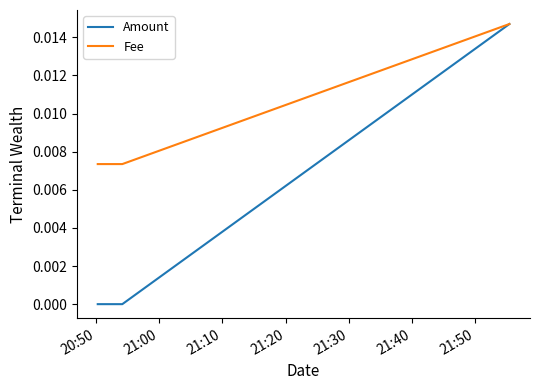

Rank the series by their average value, from lowest to highest.

Amount, Fee